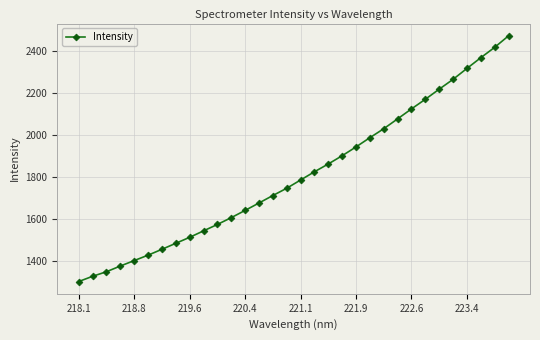

What is the difference between the maximum and minimum values?

1173.7